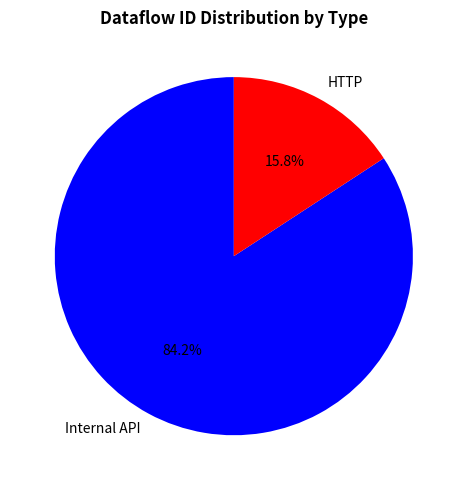

Do Internal API and HTTP together represent more than half of the pie?

Yes